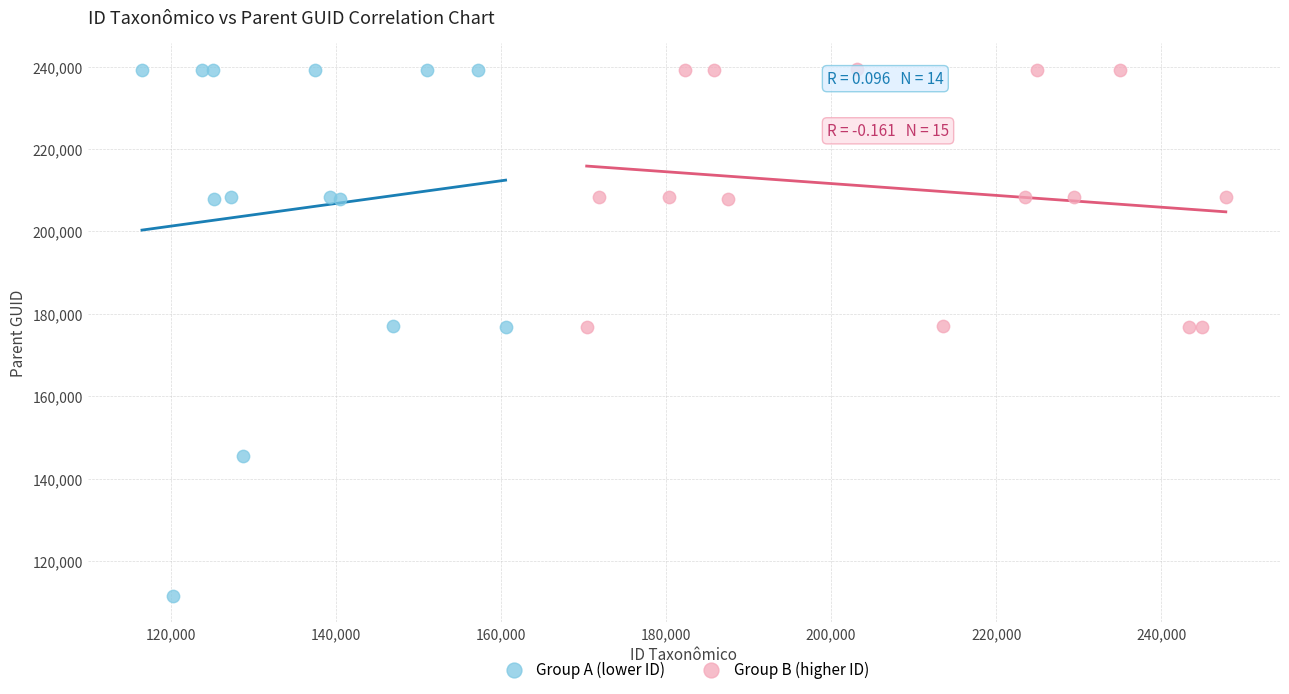

Which series has the widest spread of Y values?

Group A (lower ID)